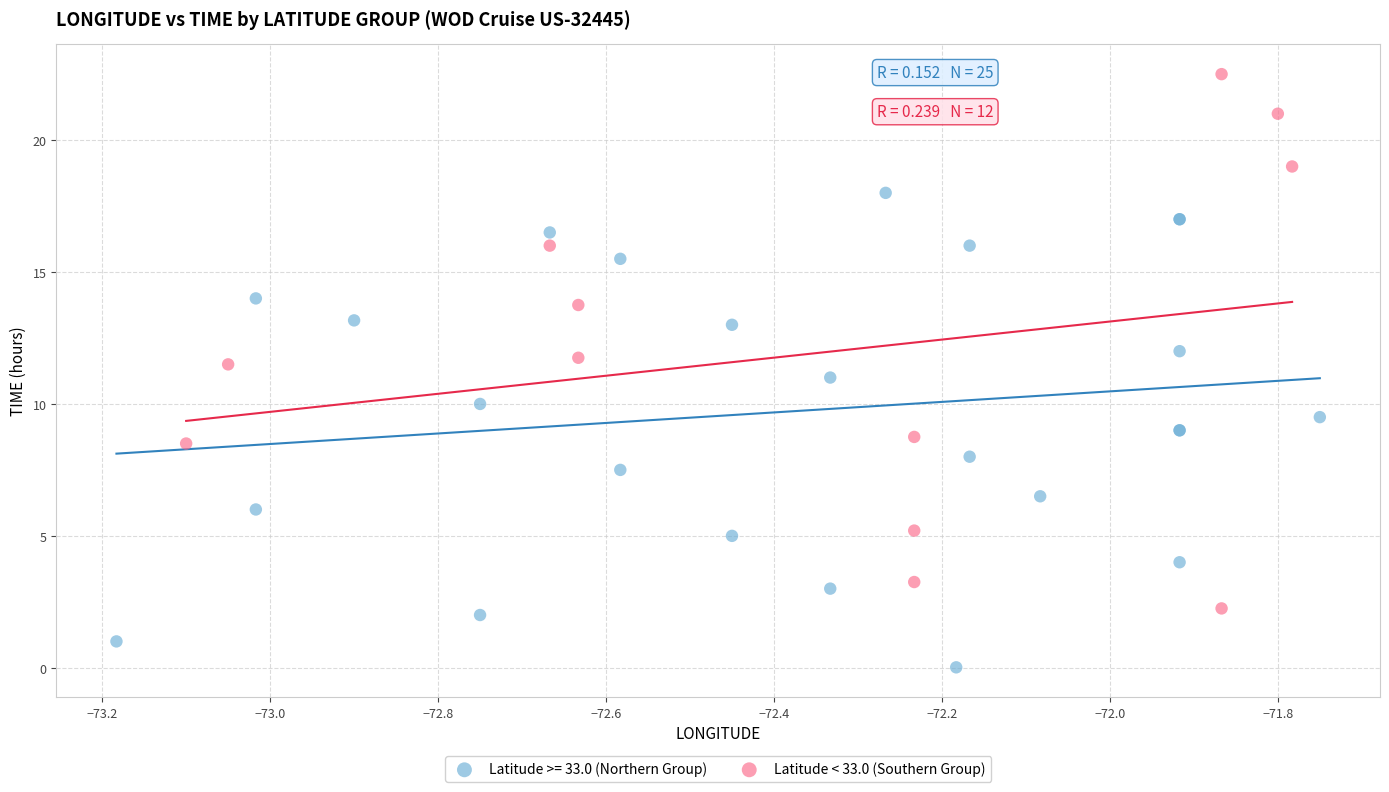

Which series reaches the maximum Y coordinate?

Latitude < 33.0 (Southern Group)